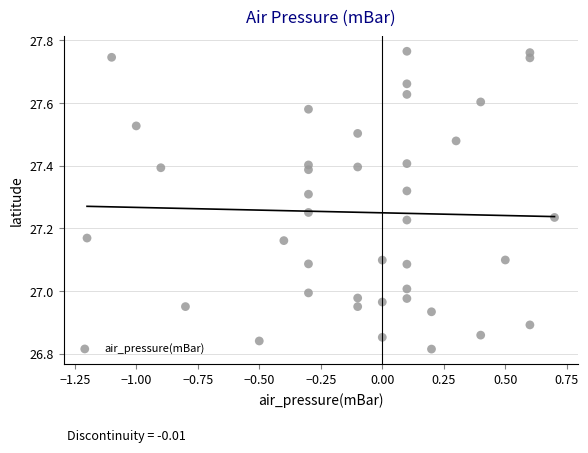

What is the range of X values (max minus min)?

1.9